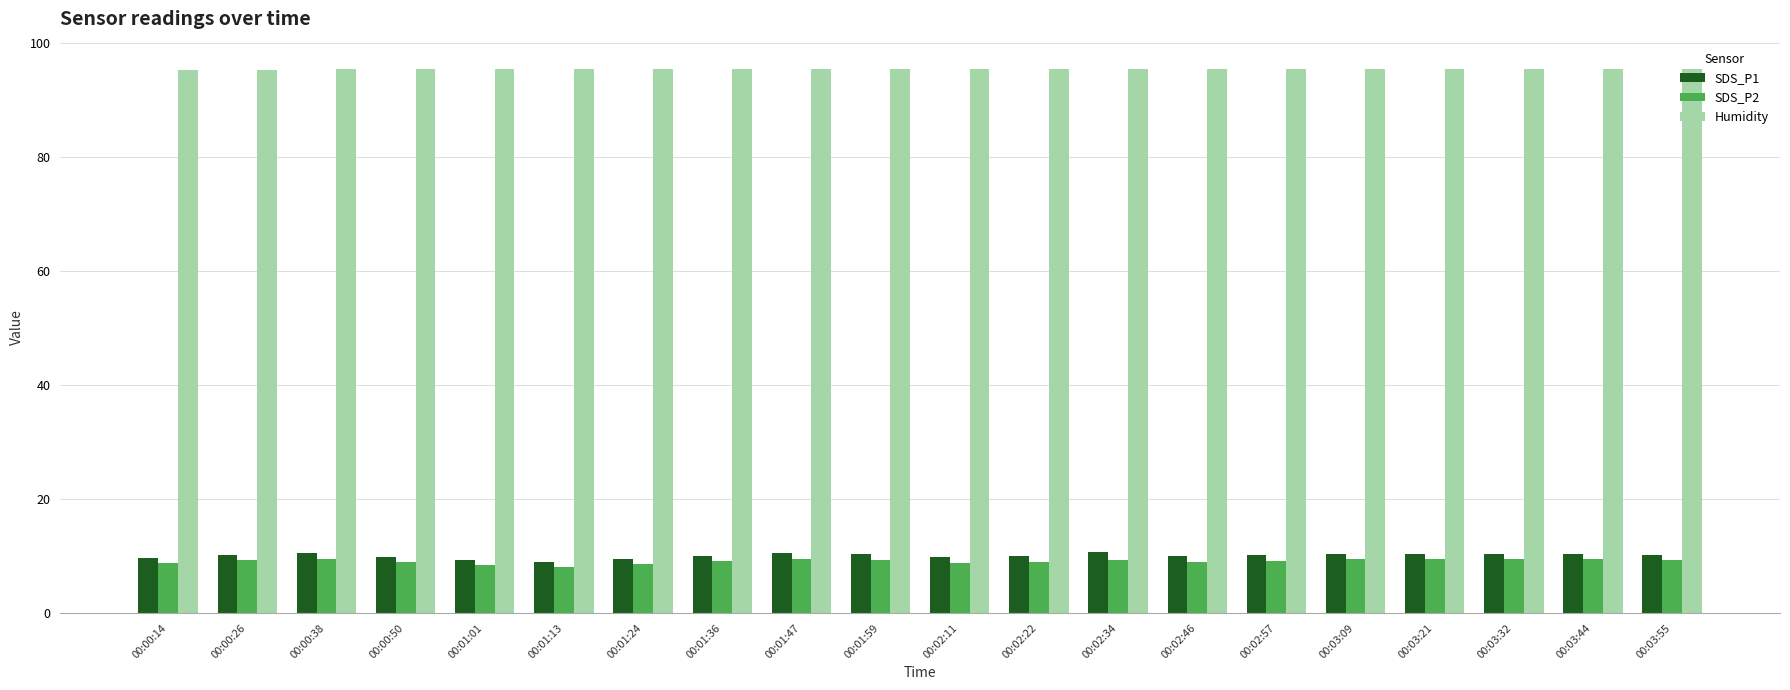

What is the minimum value for SDS_P2?

8.1